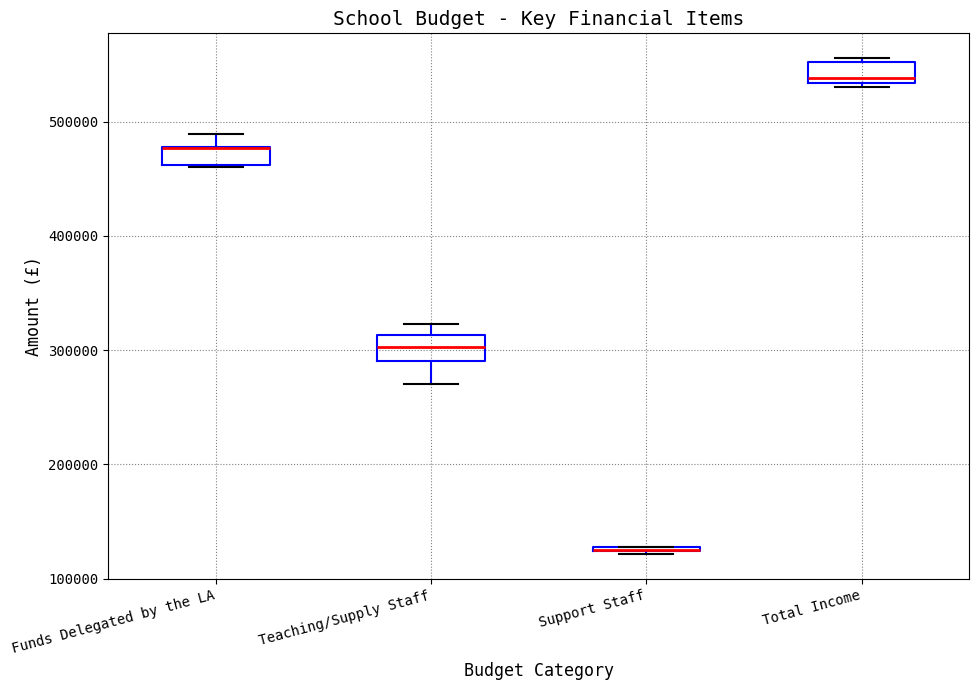

Where is the lower edge of the box for Funds Delegated by the LA on the y-axis? The values are not printed on the chart, so give them approximately, as read against the axis.

460000